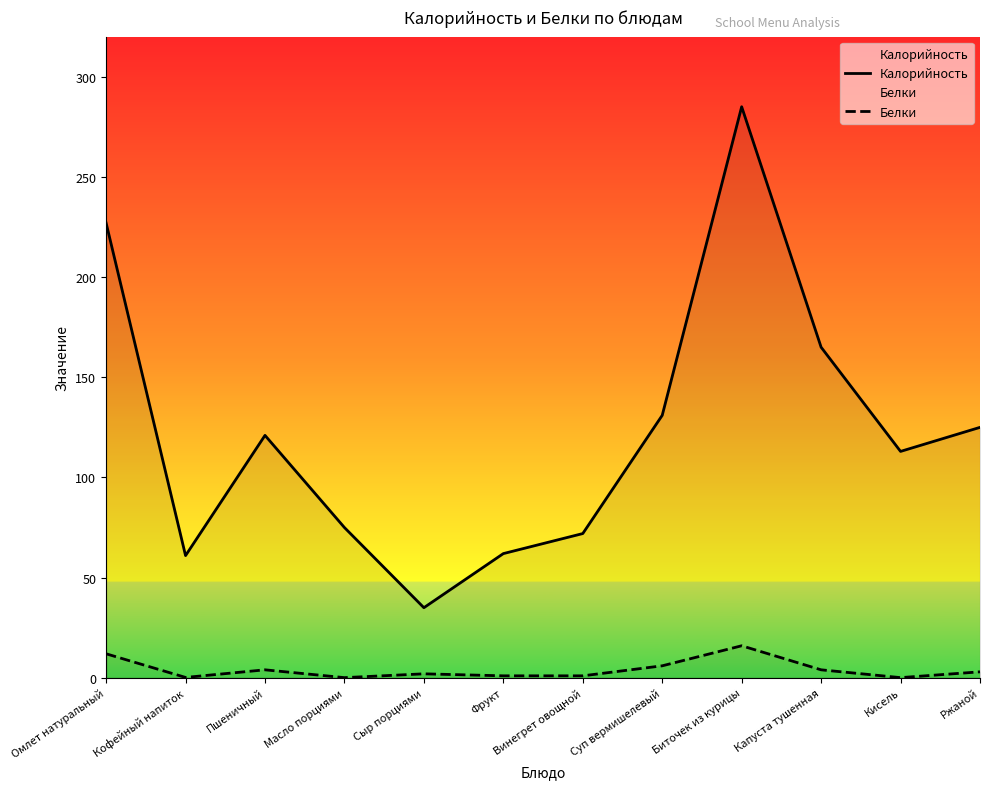

What is the total value across all series at Винегрет овощной?

73.0